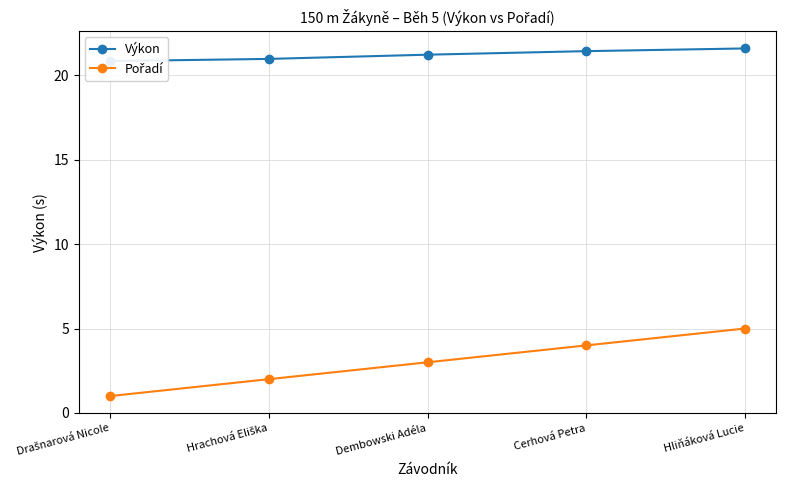

Is this an area chart (filled region under the line)?

No